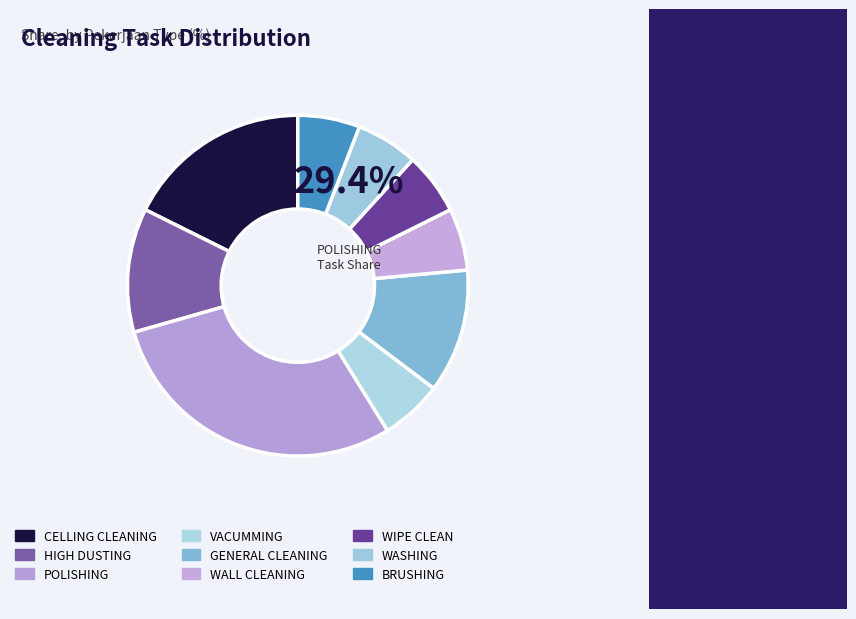

To the nearest percent, what portion does GENERAL CLEANING represent?

12%